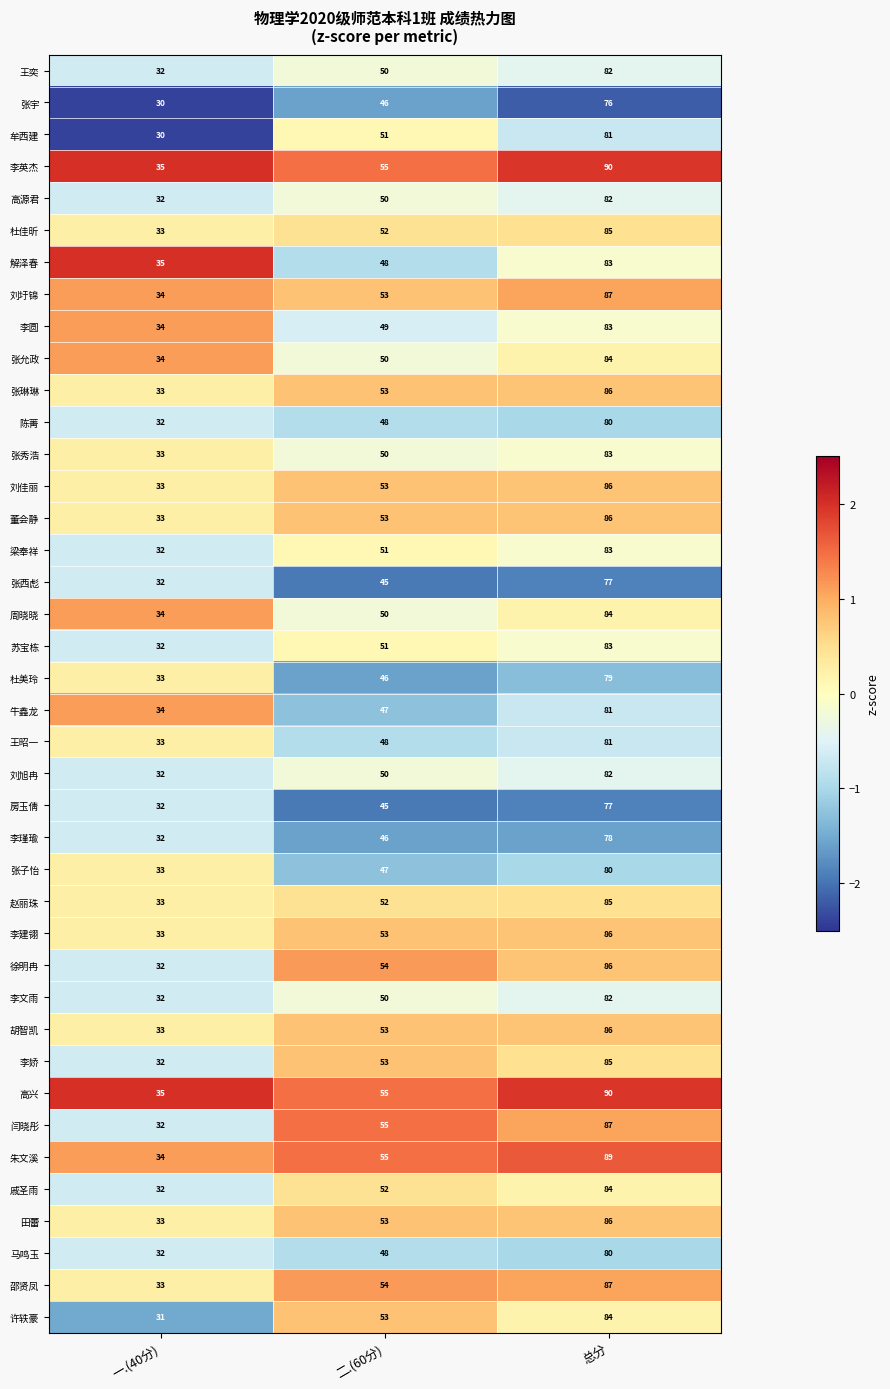

Read the 张西彪 value at 二.(60分).

45